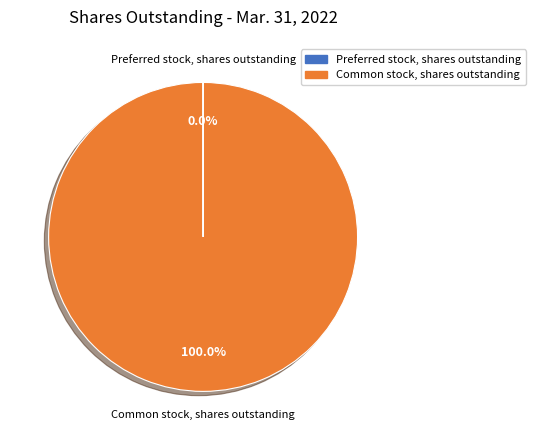

Does any single category account for the majority?

Yes